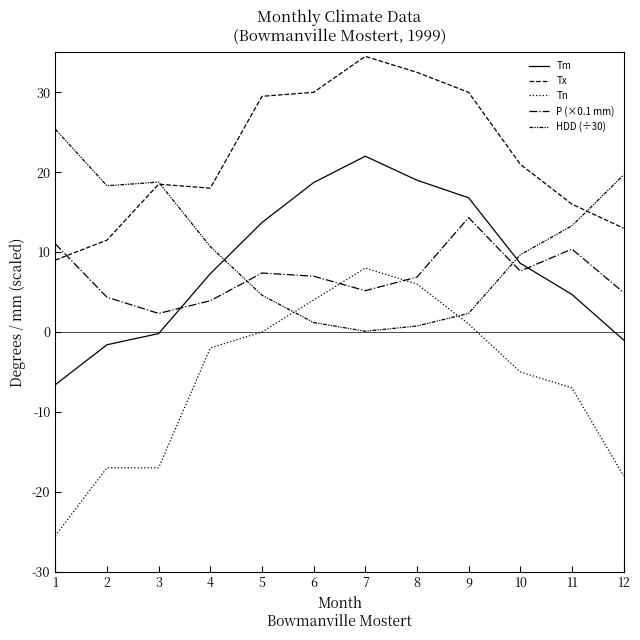

What is the total value across all series at 11?

37.4